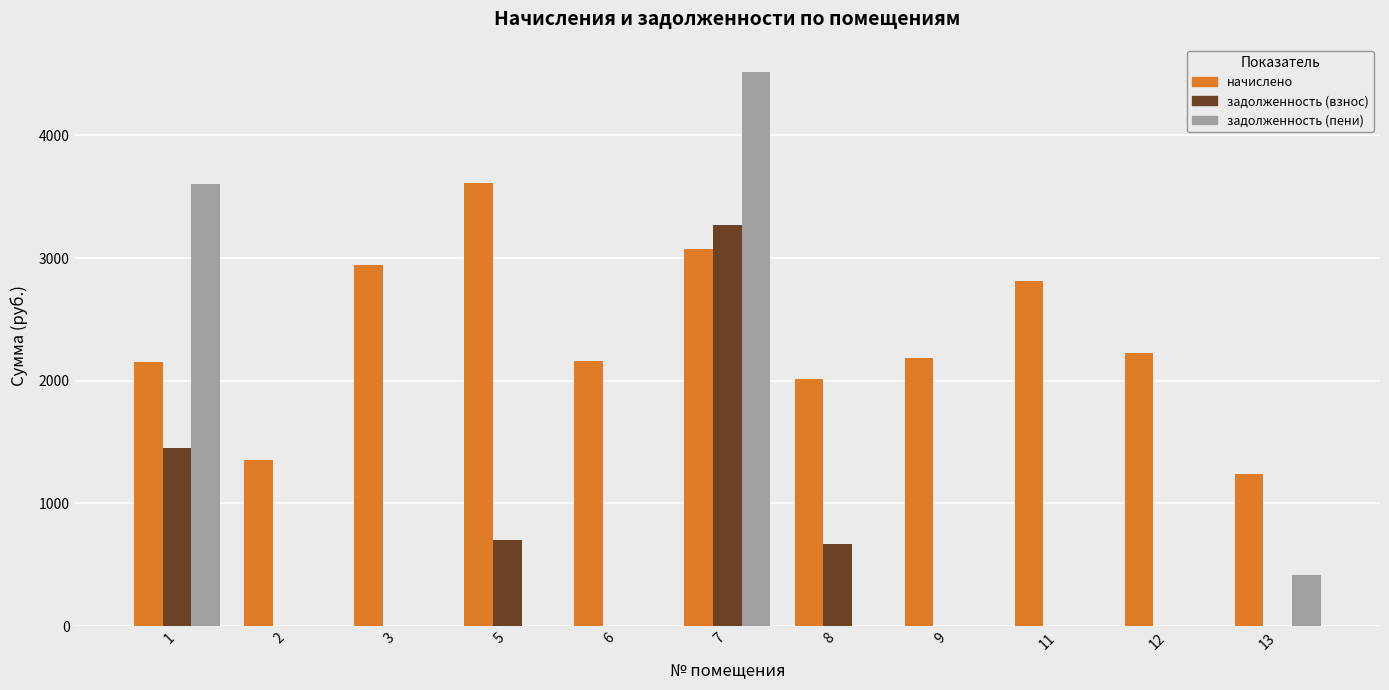

What is the sum of the задолженность (пени) values at 1 and 6?

3606.2